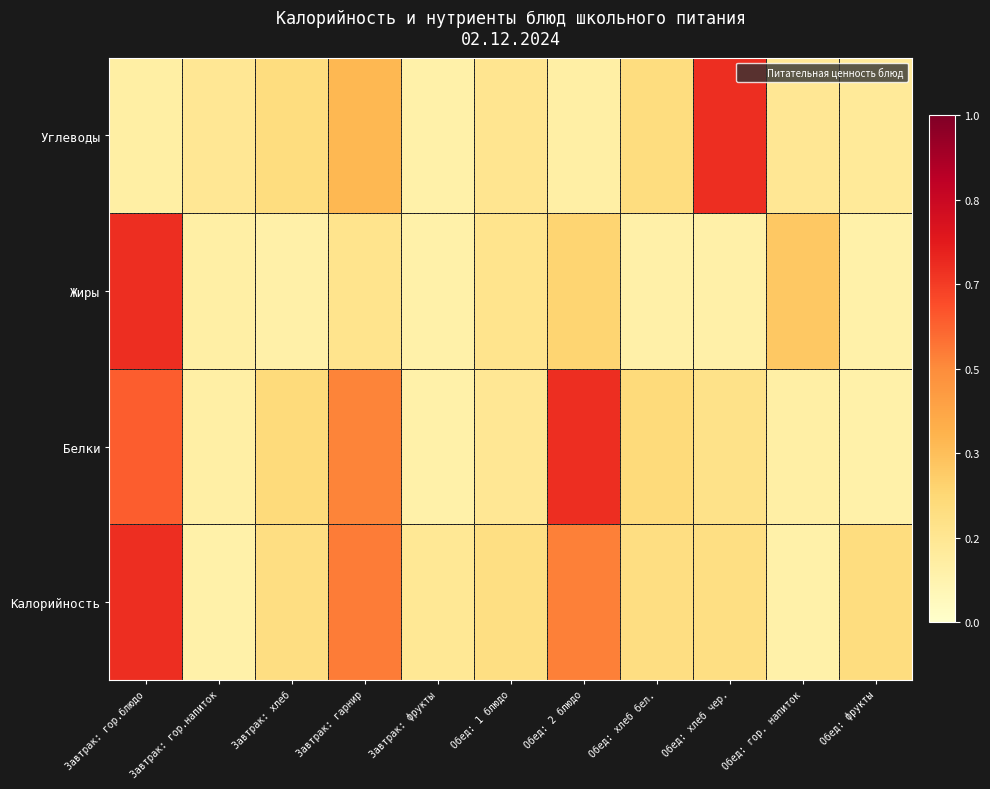

How many categories are shown in the chart?

11